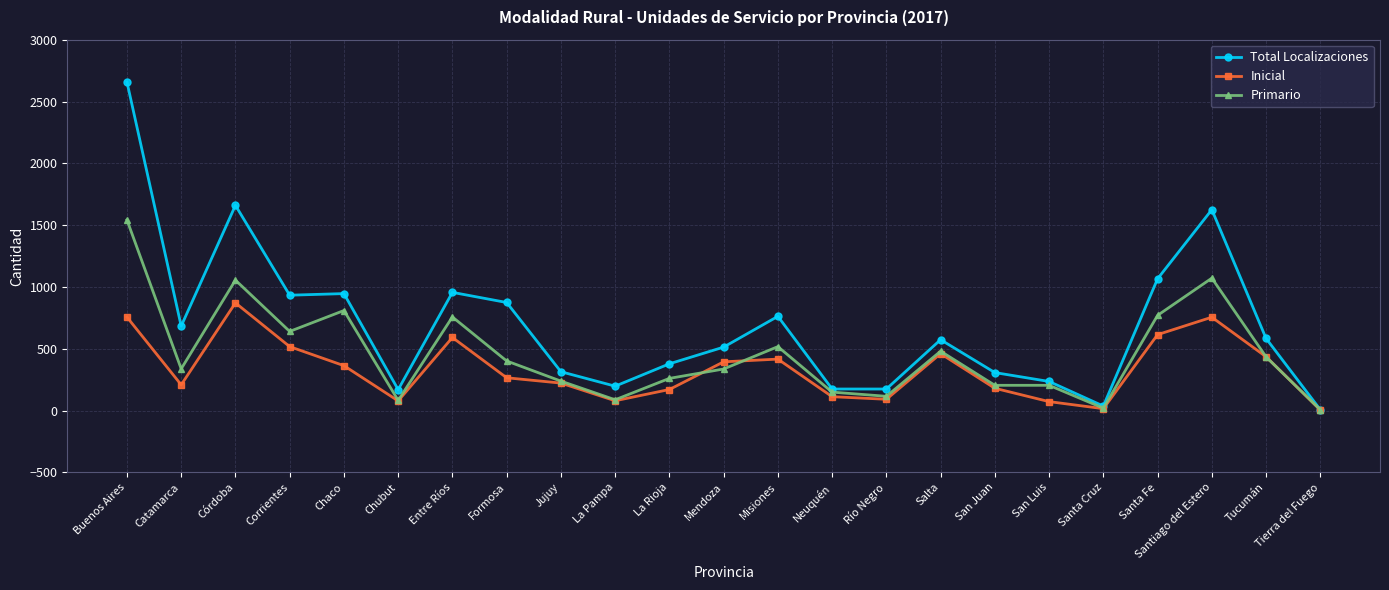

What is the difference between the highest and lowest values at Chaco?

583